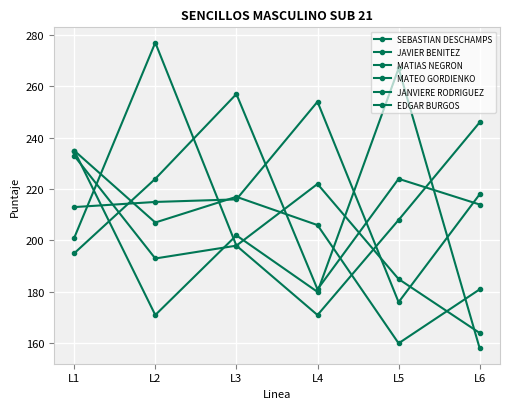

Which series has the largest total across all categories?

SEBASTIAN DESCHAMPS